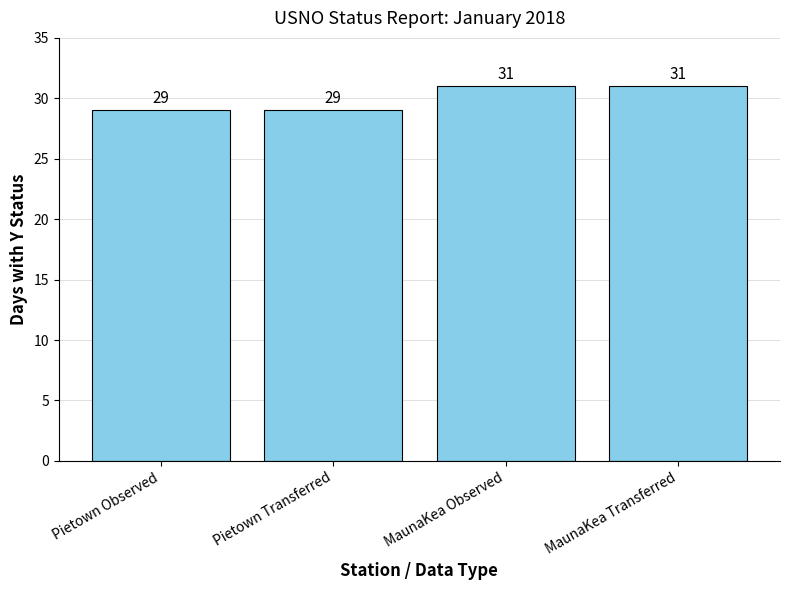

What is the difference between the maximum and second lowest values?

2